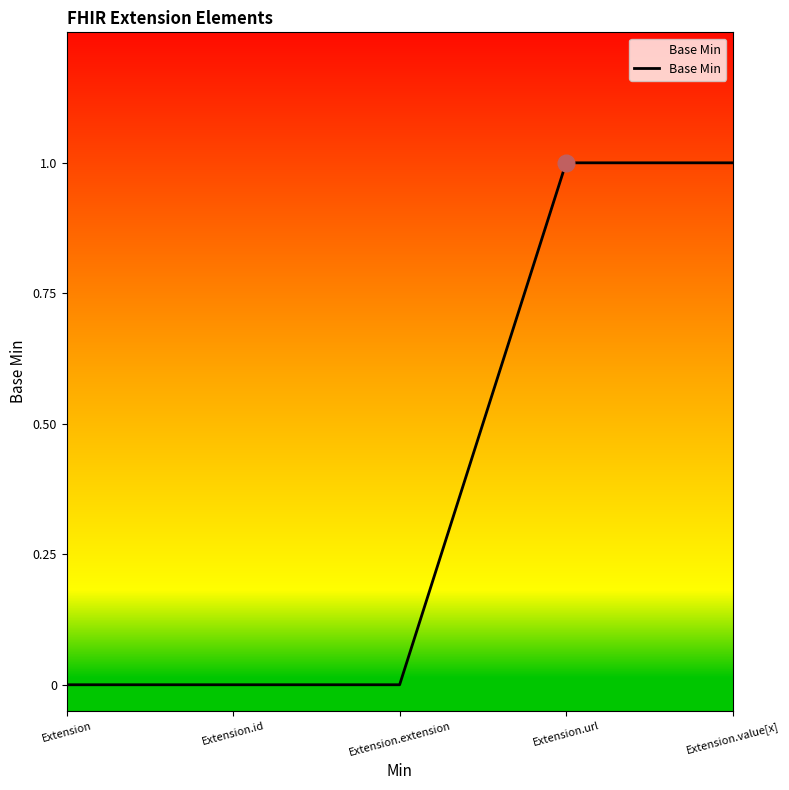

Reading left to right, extract all data points from this chart.

0	0	0	1	1